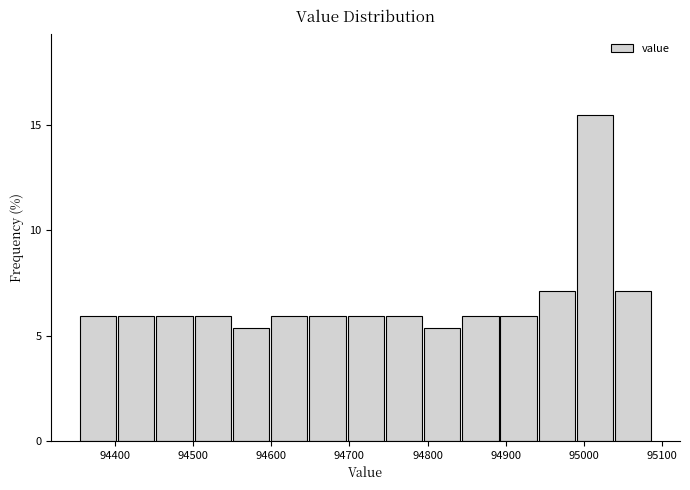

Over which range of the x-axis is the bar tallest?

94990 to 95040